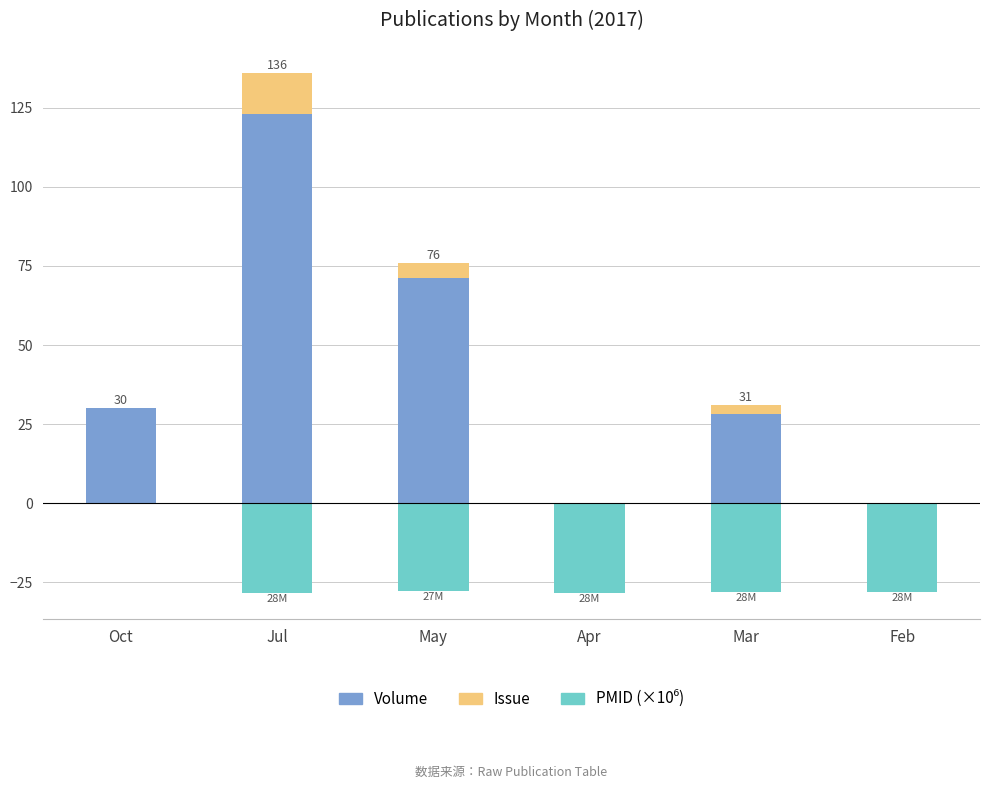

Reading left to right, what are all the values shown in this chart?

Volume: Oct=30.0	Jul=123.0	May=71.0	Apr=0.0	Mar=28.0	Feb=0.0
Issue: Oct=0.0	Jul=13.0	May=5.0	Apr=0.0	Mar=3.0	Feb=0.0
PMID (×10⁶): Oct=0.0	Jul=-28.3	May=-27.9	Apr=-28.4	Mar=-28.2	Feb=-28.2